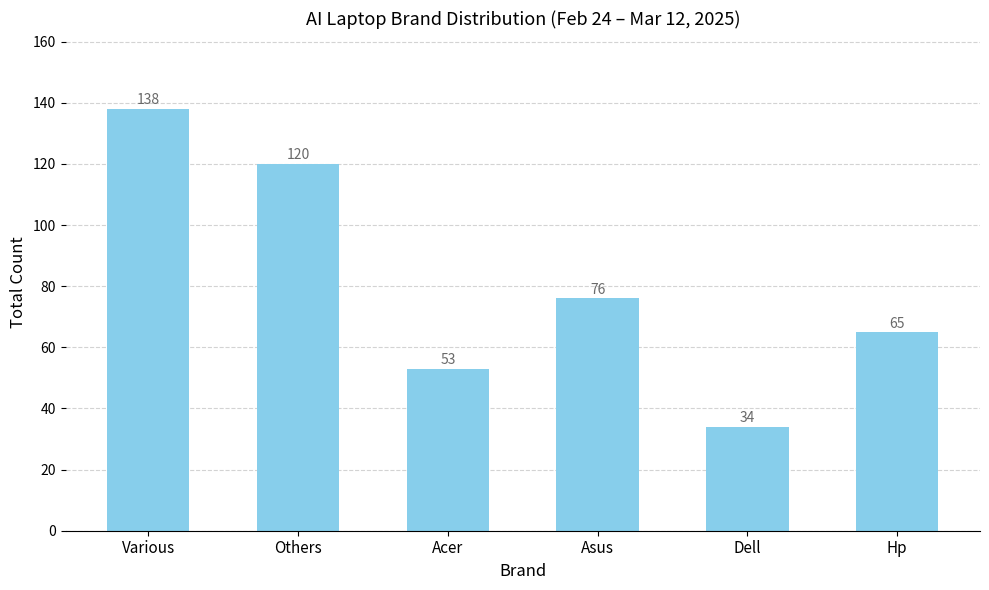

What is the sum of the values at Various and Others?

258